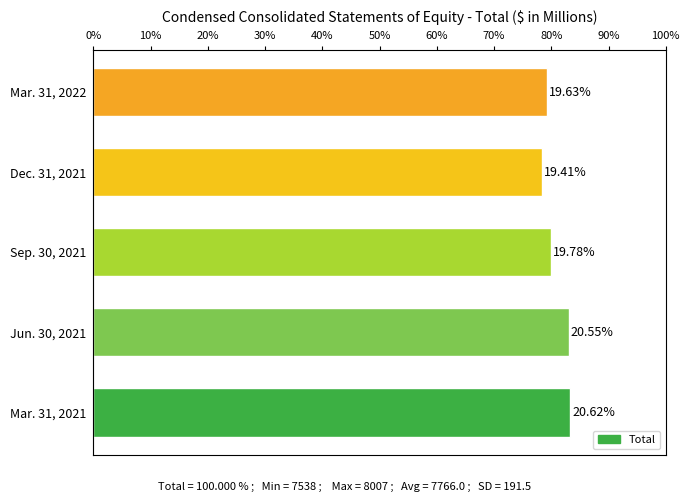

Count the number of categories in the chart.

5